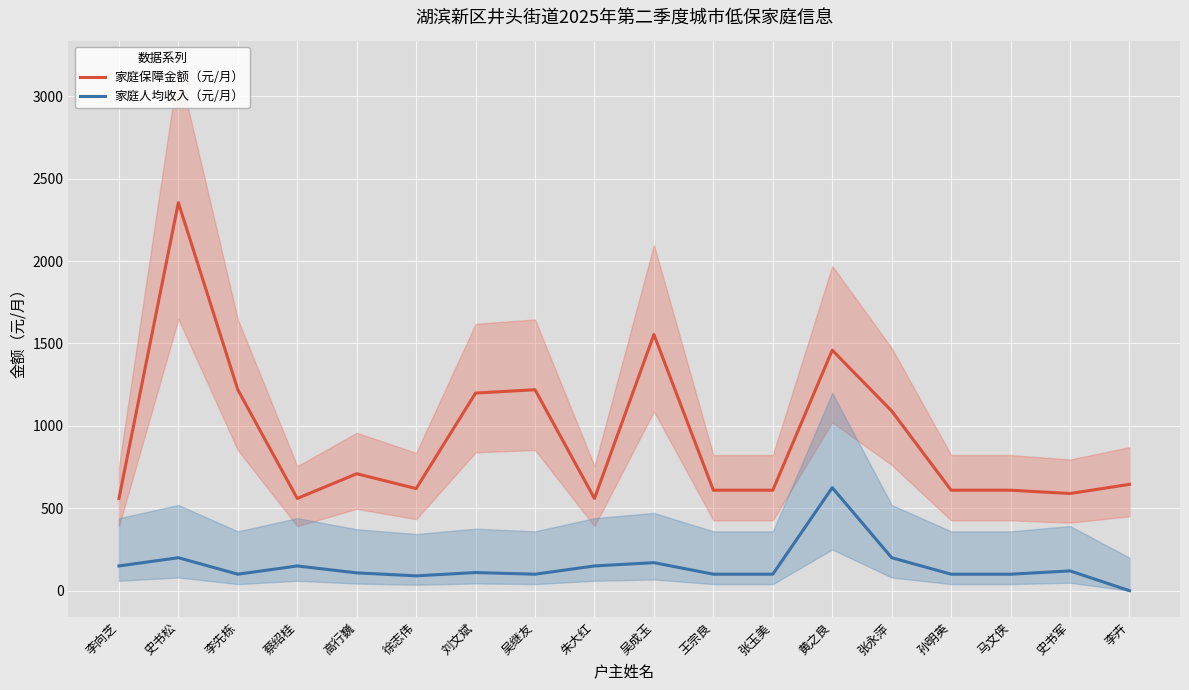

In 家庭人均收入（元/月）, how many points are higher than both neighbors (excluding endpoints)?

6